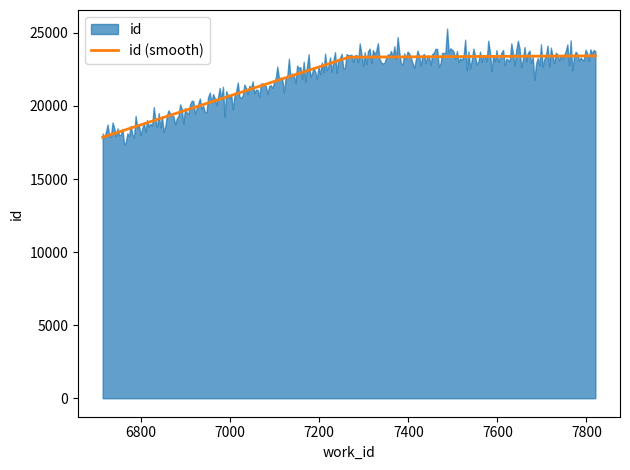

What is the approximate value at 7820, to the nearest 10?

23430